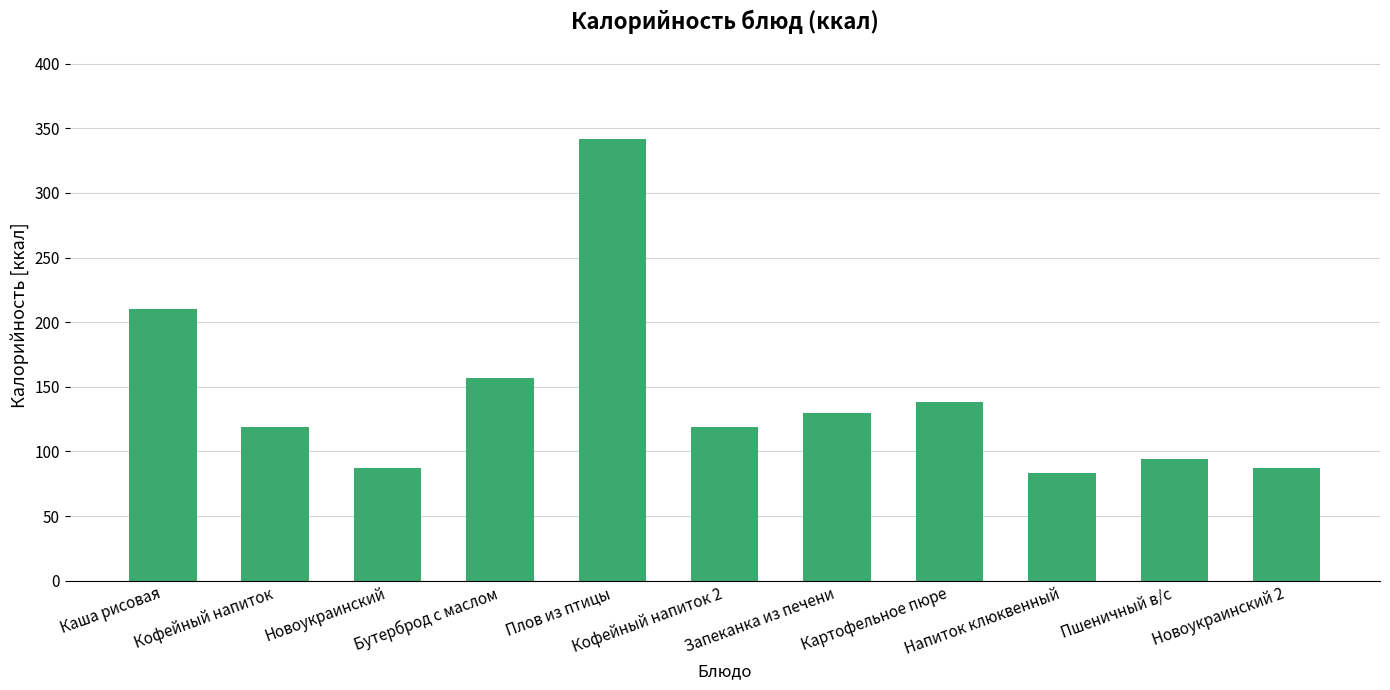

Approximately how many times larger is the value at Запеканка из печени compared to Бутерброд с маслом?

0.8